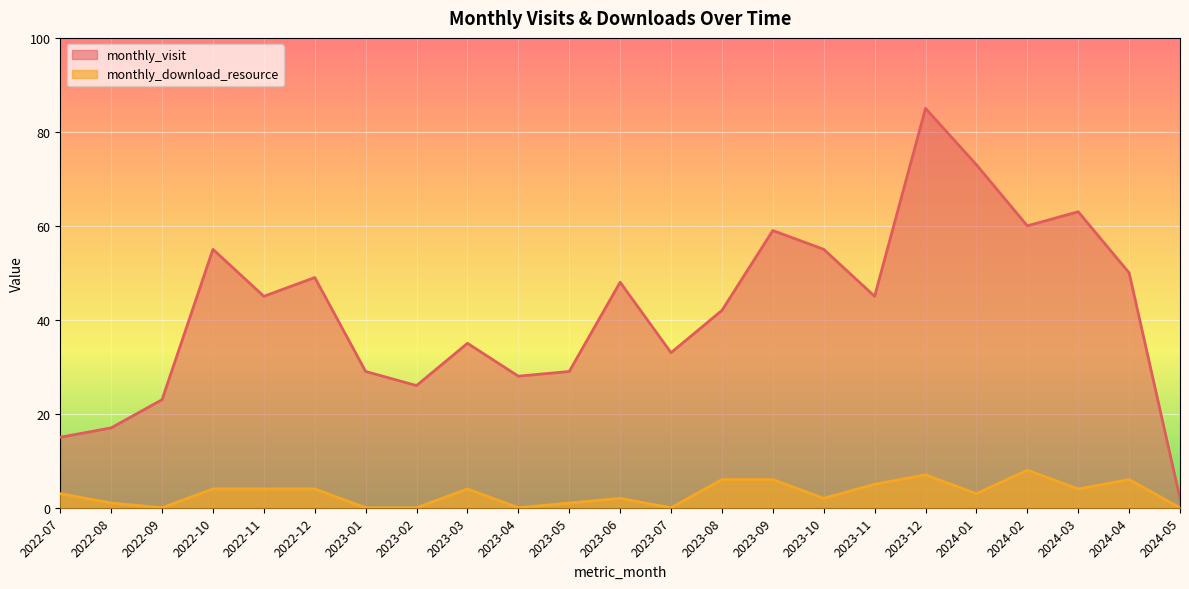

Is the value of monthly_visit at 2024-02 greater than the value of monthly_download_resource at 2023-01?

Yes